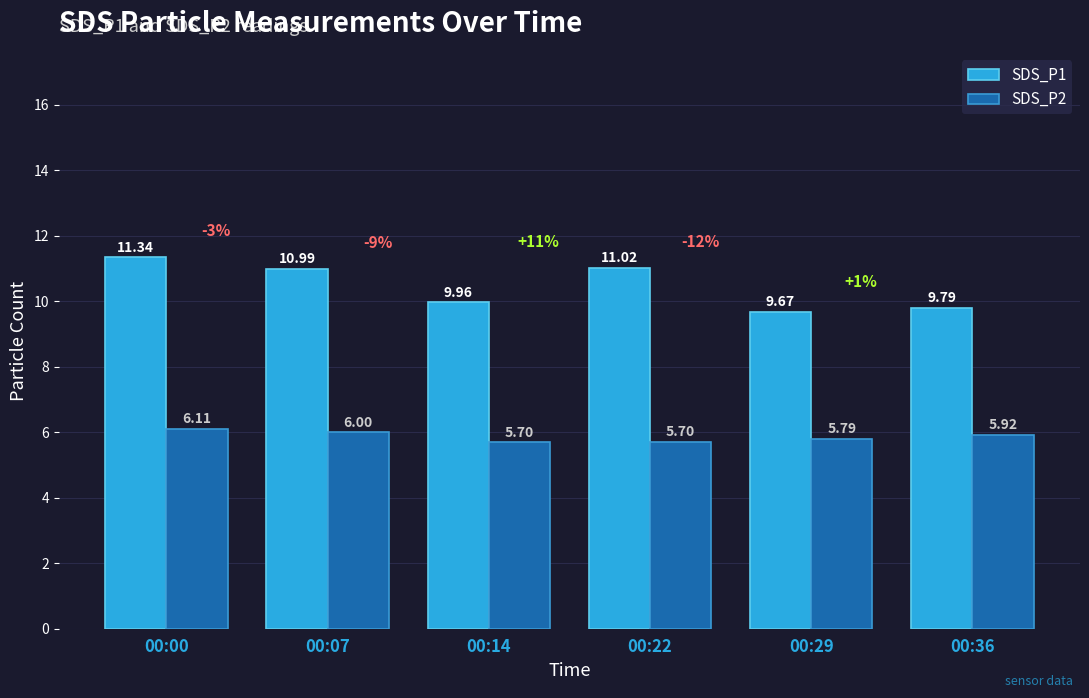

Which category has the lowest value in the SDS_P1 series?

00:29